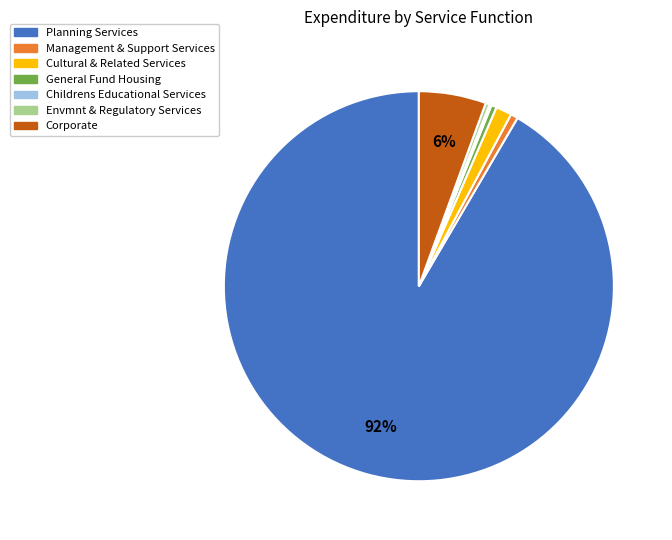

To the nearest percent, what is the average slice percentage?

14%